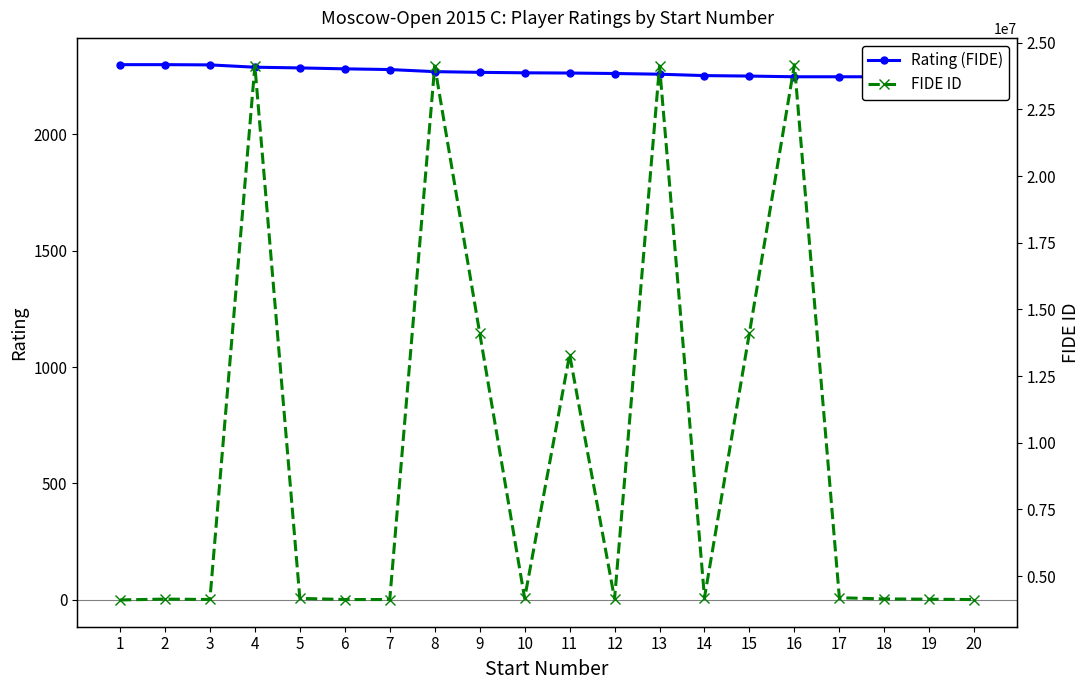

Is it true that Rating (FIDE) equals 2277 at 7?

True